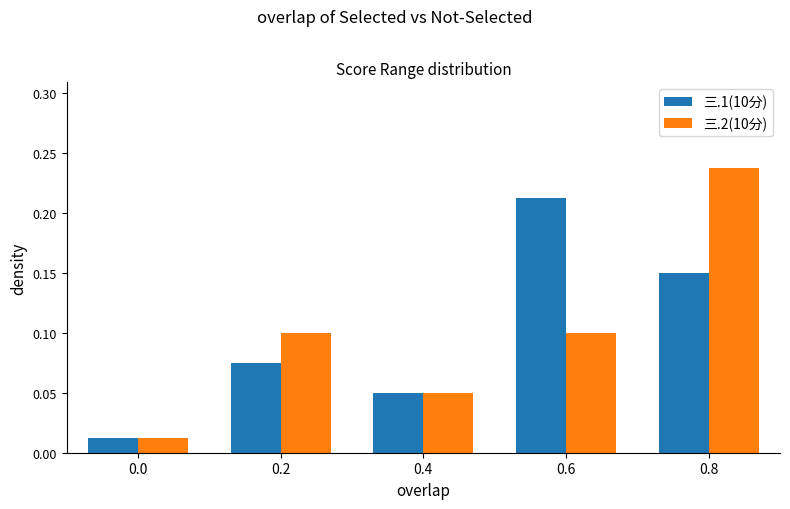

Rank the series at 0.2 from highest to lowest value.

三.2(10分), 三.1(10分)